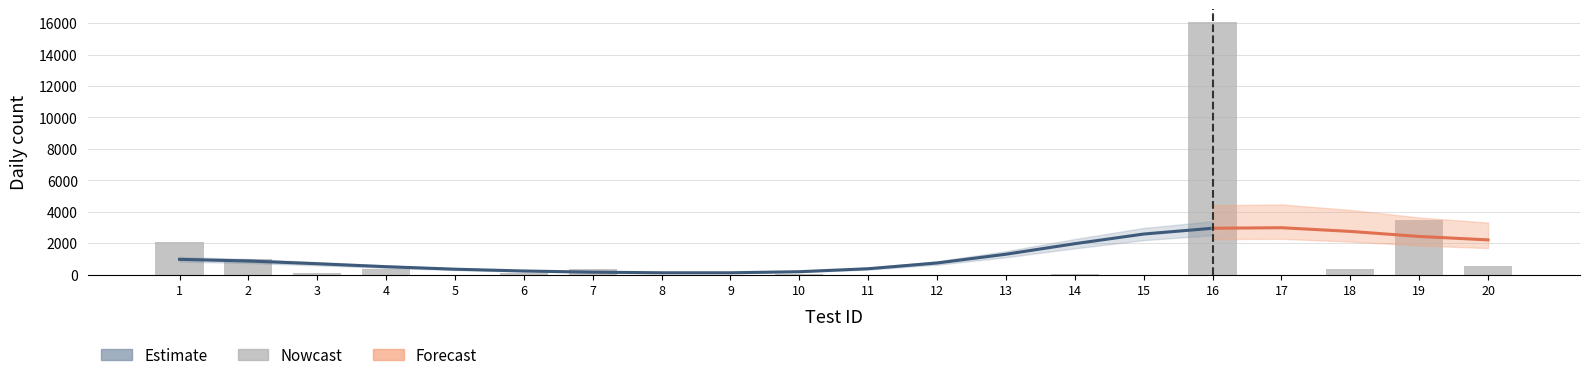

What is the greatest value displayed?

16069